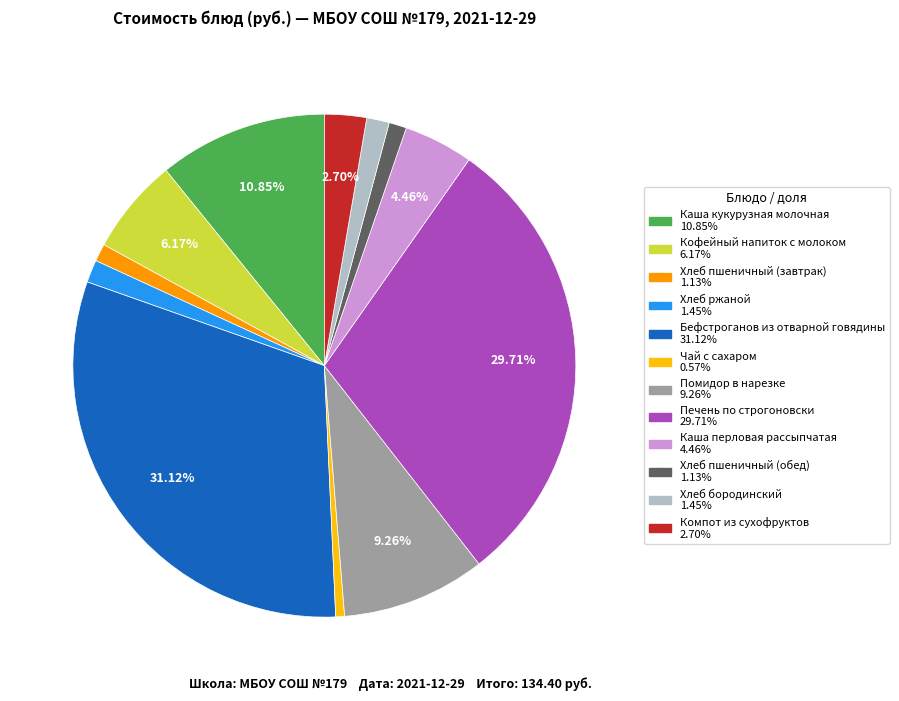

Which slice is the smallest?

Чай с сахаром